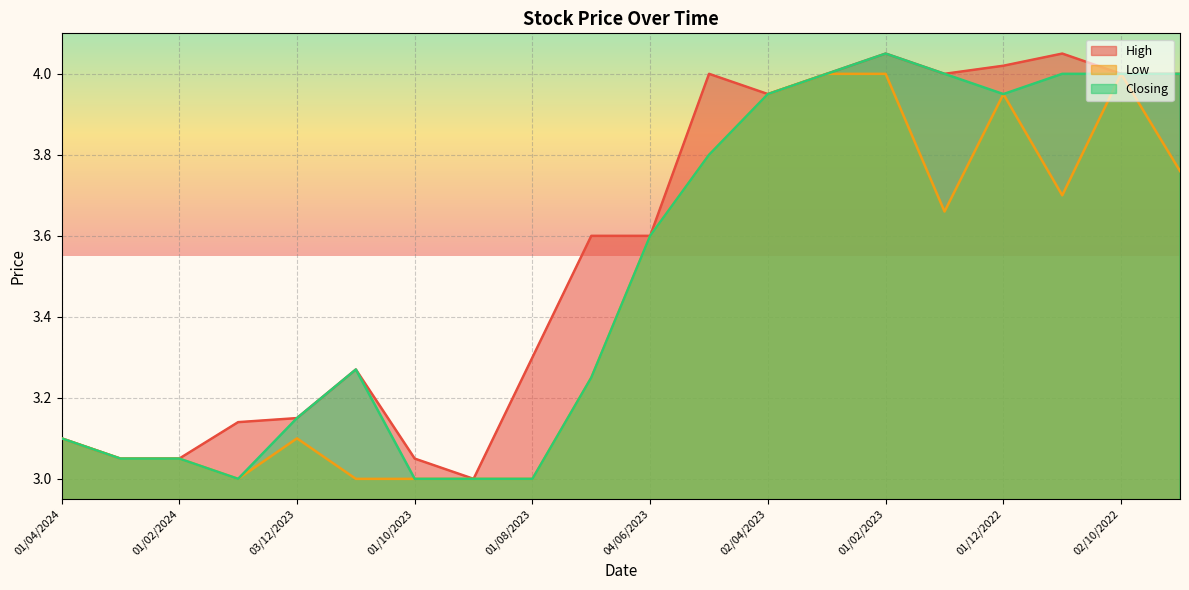

Which has a higher value, 01/04/2024 or 01/10/2023?

01/04/2024